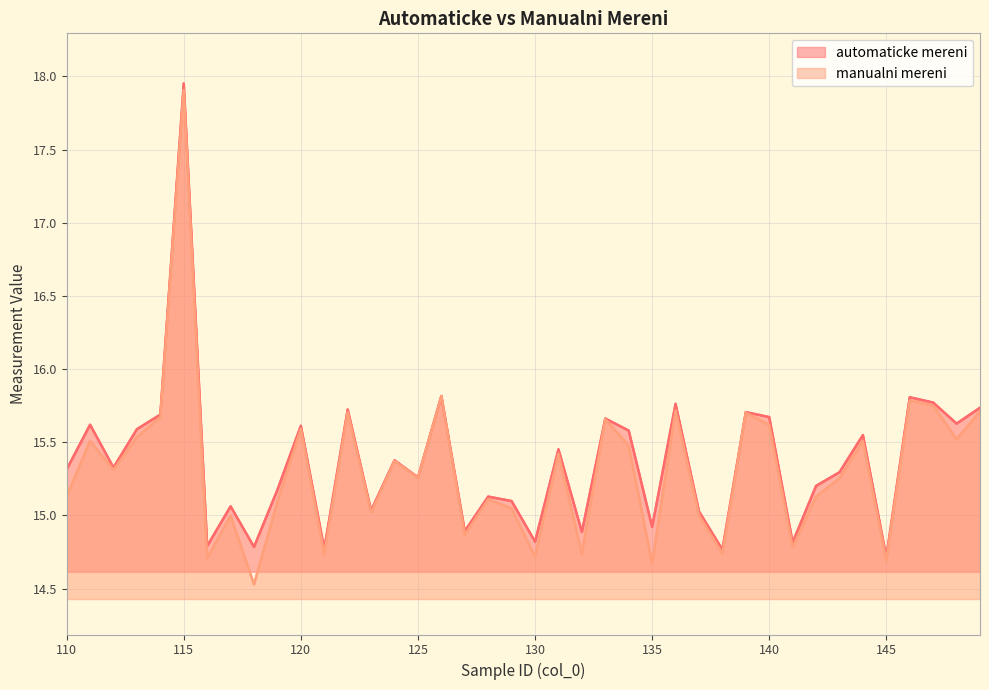

What is the difference between the second highest and minimum values in the automaticke mereni series?

1.1